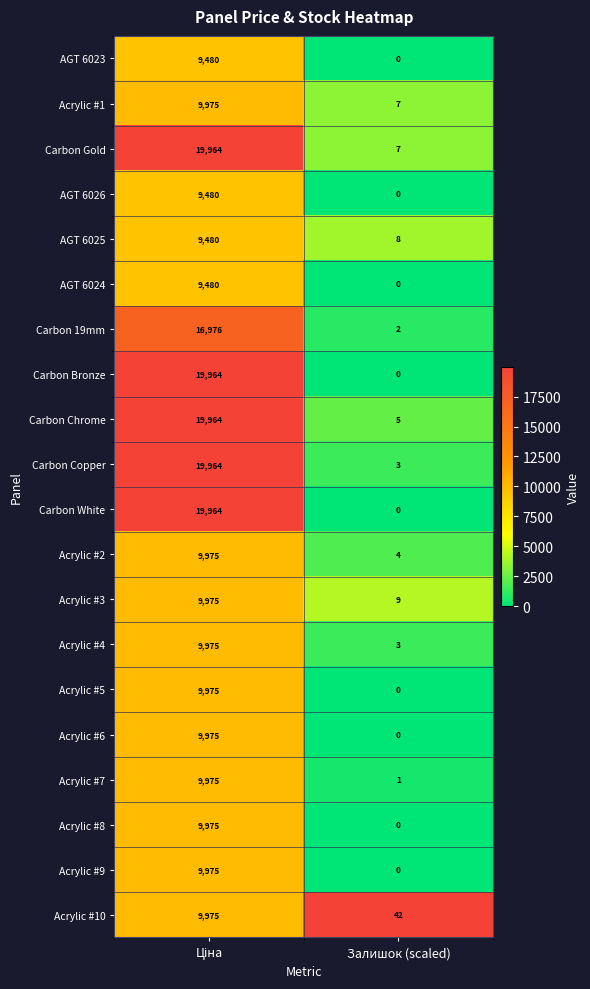

At which label is Acrylic #8 closest to 4987?

Залишок (scaled)